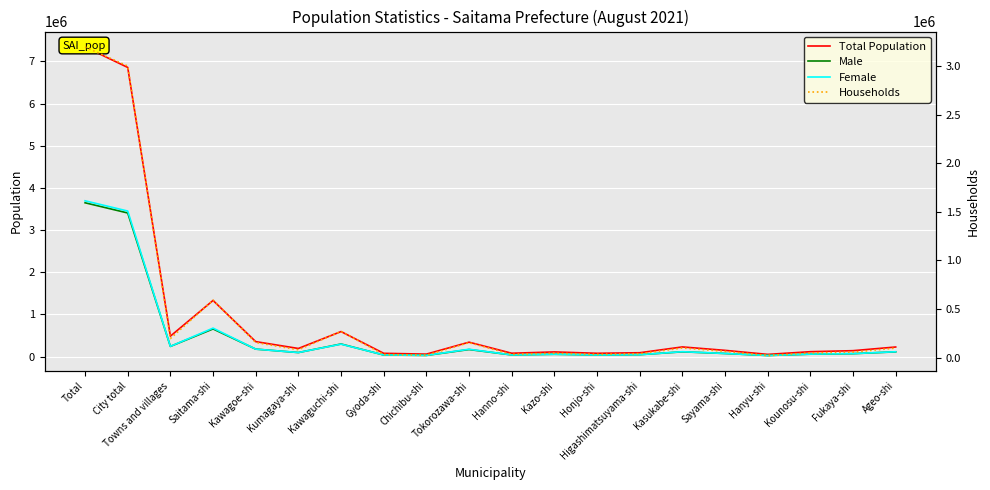

What is the sum of all Total Population values?

18913096